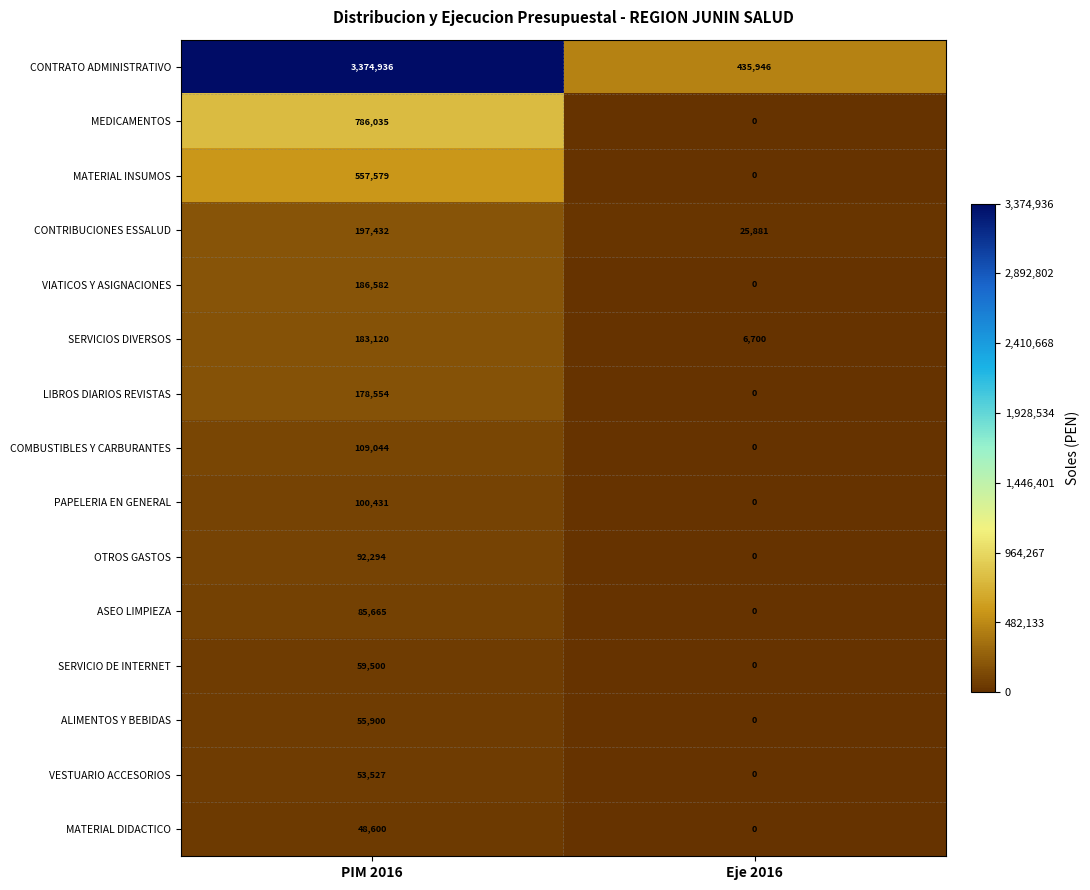

What is the spread (max minus min) of values at PIM 2016?

3326336